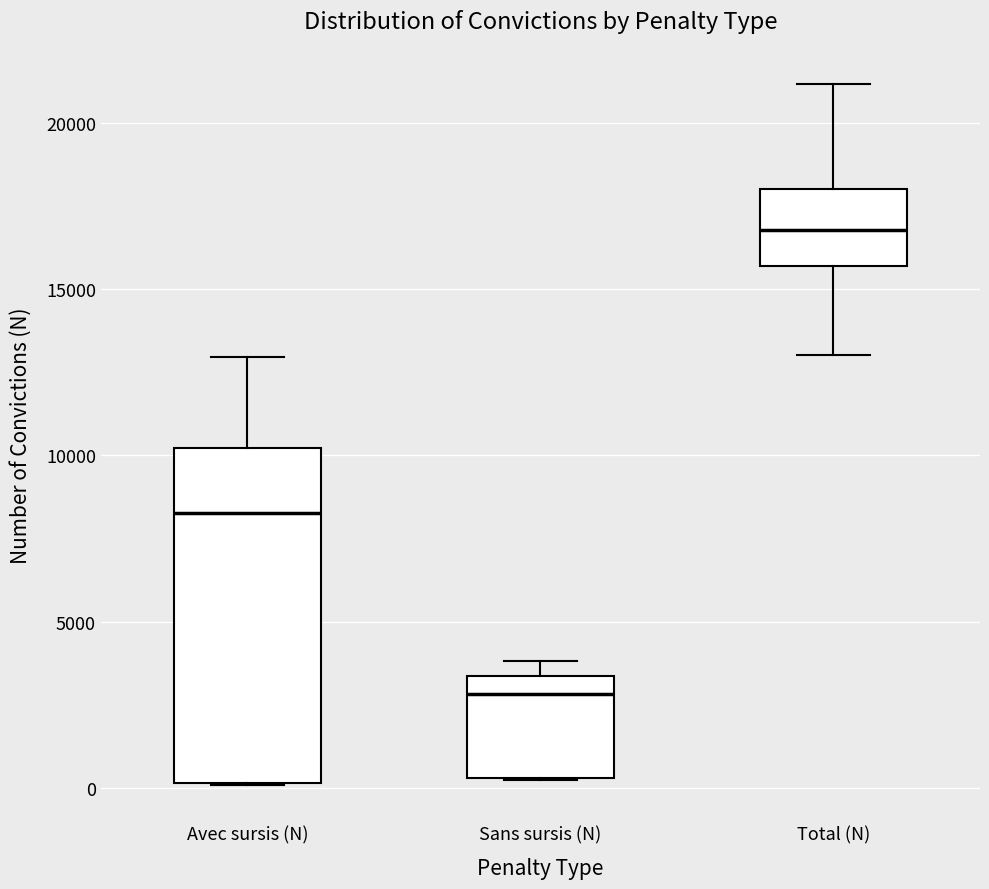

Reading left to right, read every box against the y-axis: the position of its median line, the range the box covers, and the ends of its whiskers. The values are not printed on the chart, so give them approximately, as read against the axis.

Avec sursis (N): median 8500, box 0 to 10000, whiskers 0 to 13000
Sans sursis (N): median 3000, box 500 to 3500, whiskers 0 to 4000
Total (N): median 17000, box 15500 to 18000, whiskers 13000 to 21000